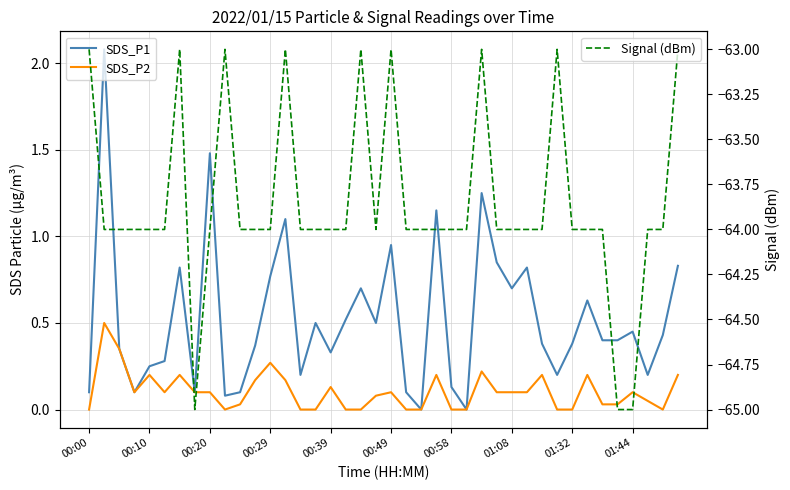

True or false: SDS_P1 has more than 1 interior local peaks.

True